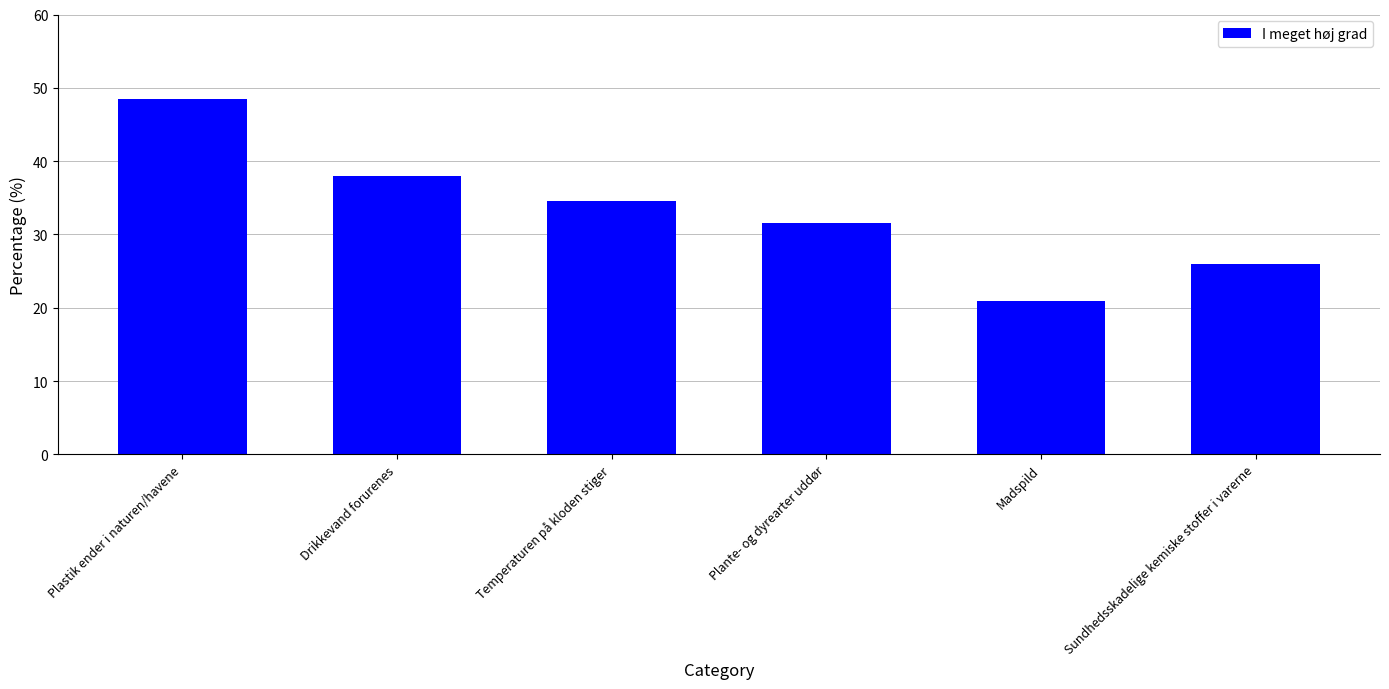

How many data points are above 34?

3